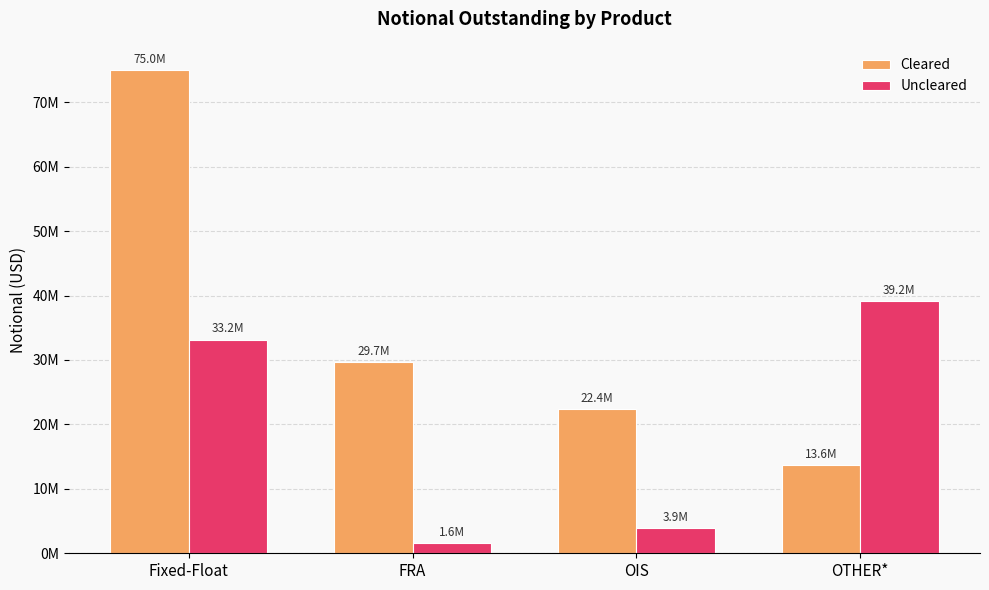

List the series in order of their peak value, highest first.

Cleared, Uncleared